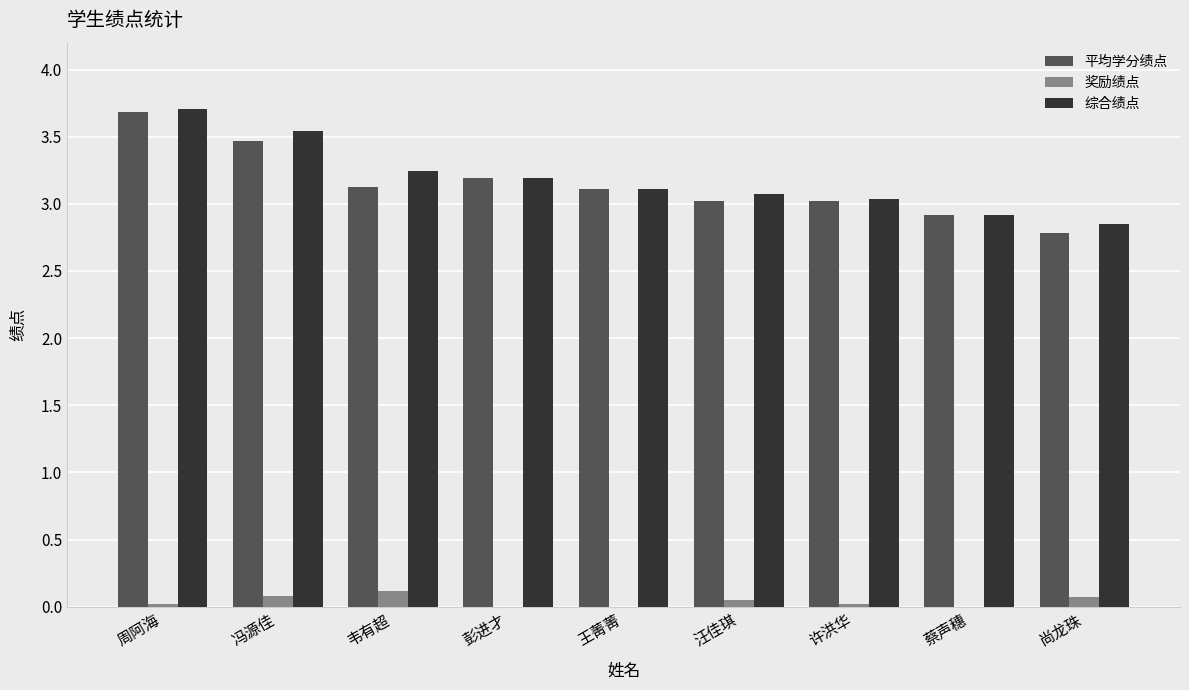

Read the 平均学分绩点 value at 韦有超.

3.1